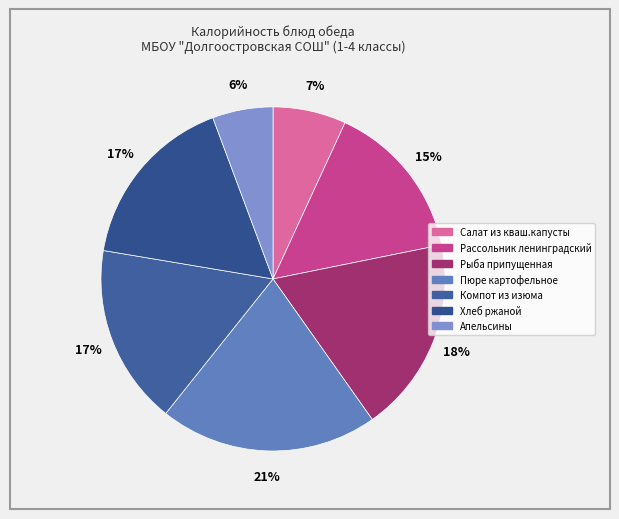

How many segments does this pie chart have?

7